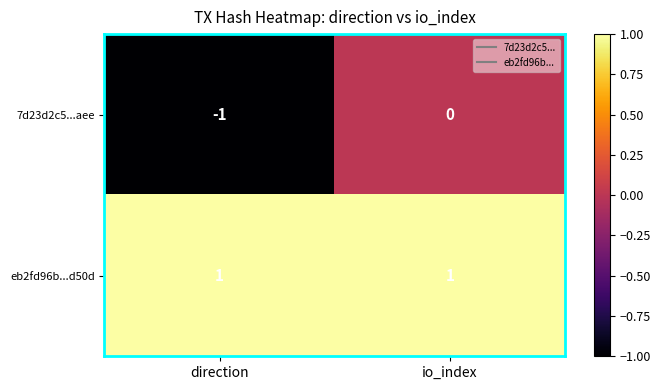

Which category has the lowest value in the 7d23d2c5...aee series?

direction